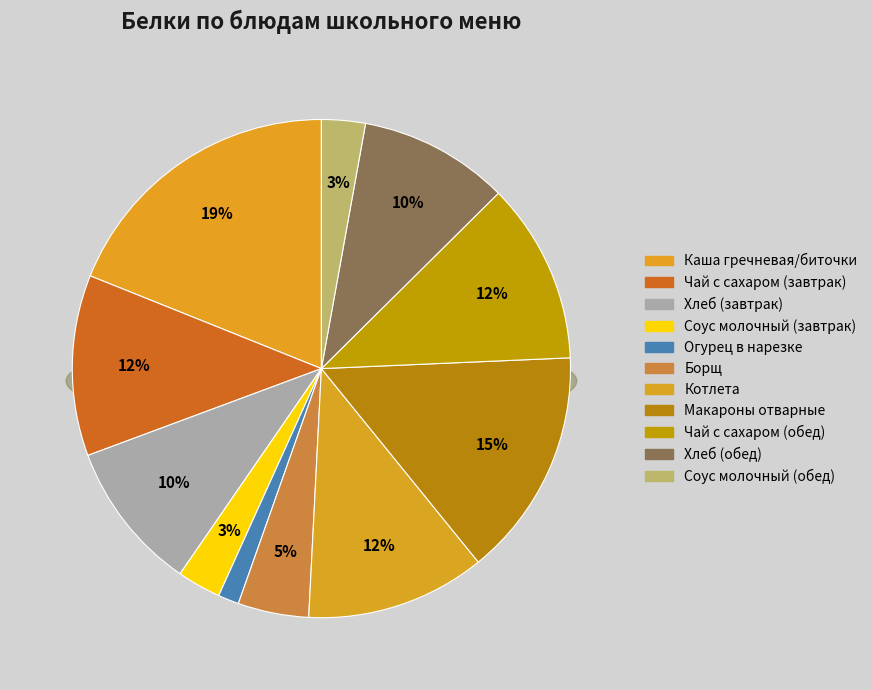

What is the smallest slice in the pie chart?

Огурец в нарезке